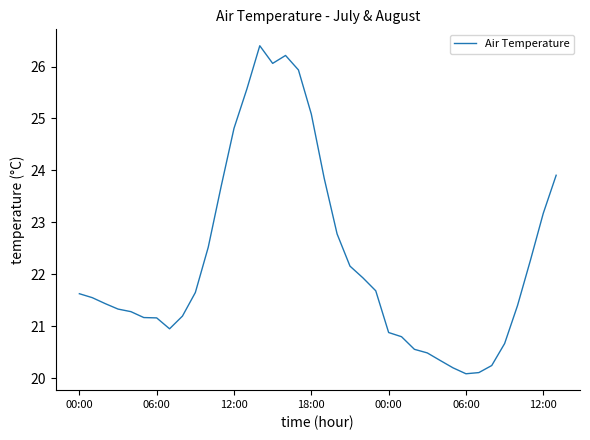

What is the smallest value displayed?

20.1